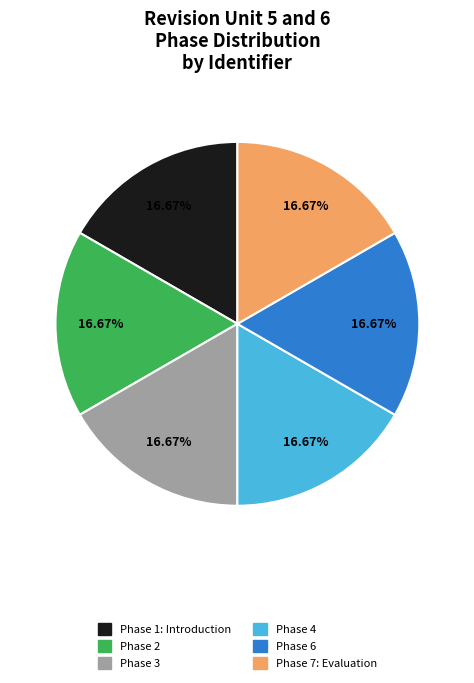

What percentage is the Phase 4 slice, to the nearest percent?

17%